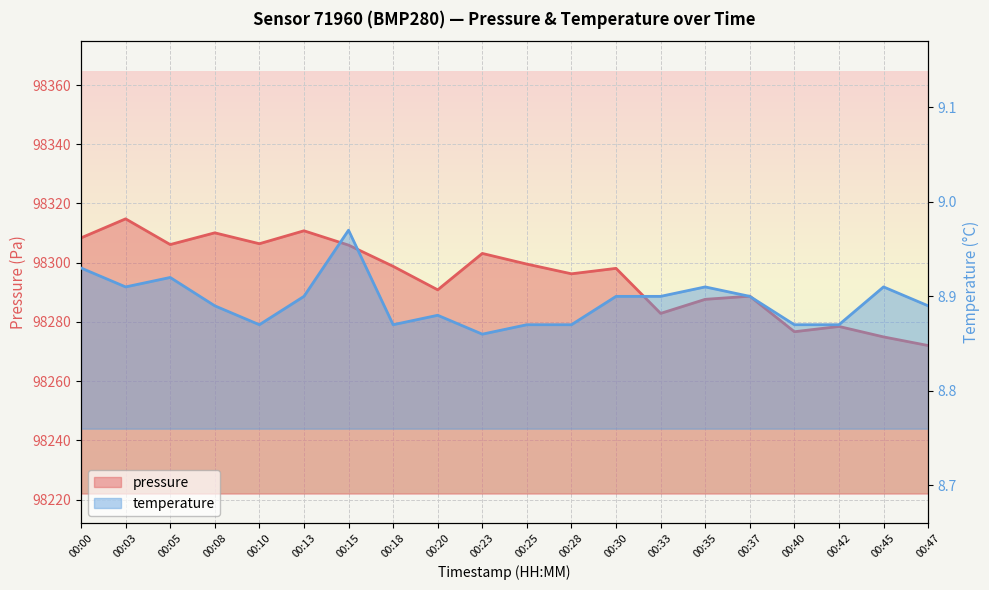

Read the temperature value at 00:15.

9.0